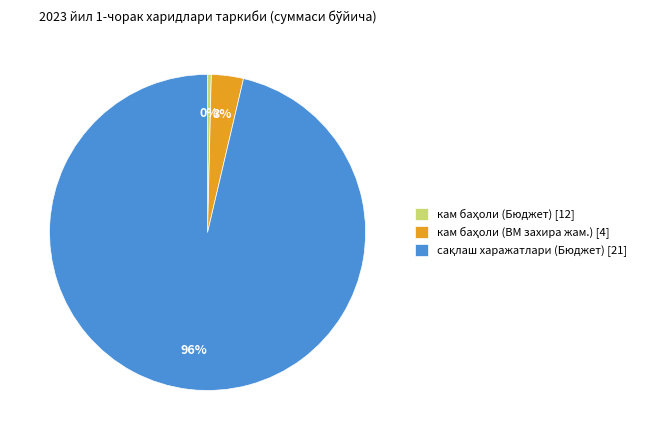

To the nearest percent, what is the average slice percentage?

33%